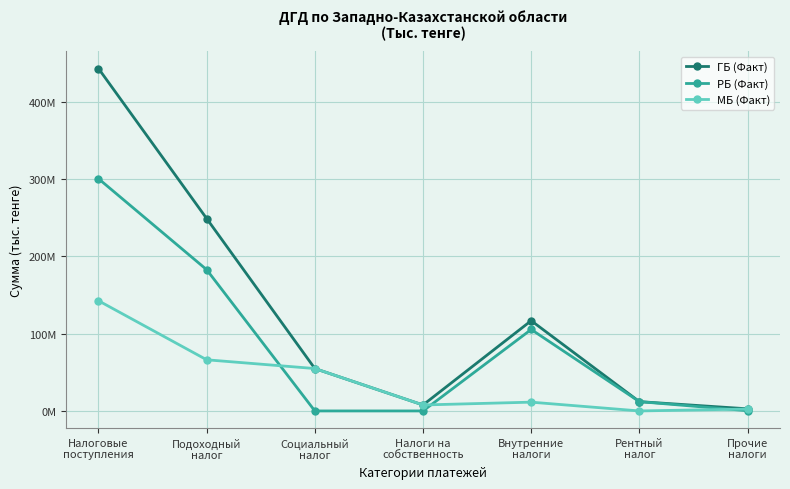

Where does the ГБ (Факт) series first go above 54835885?

Налоговые
поступления